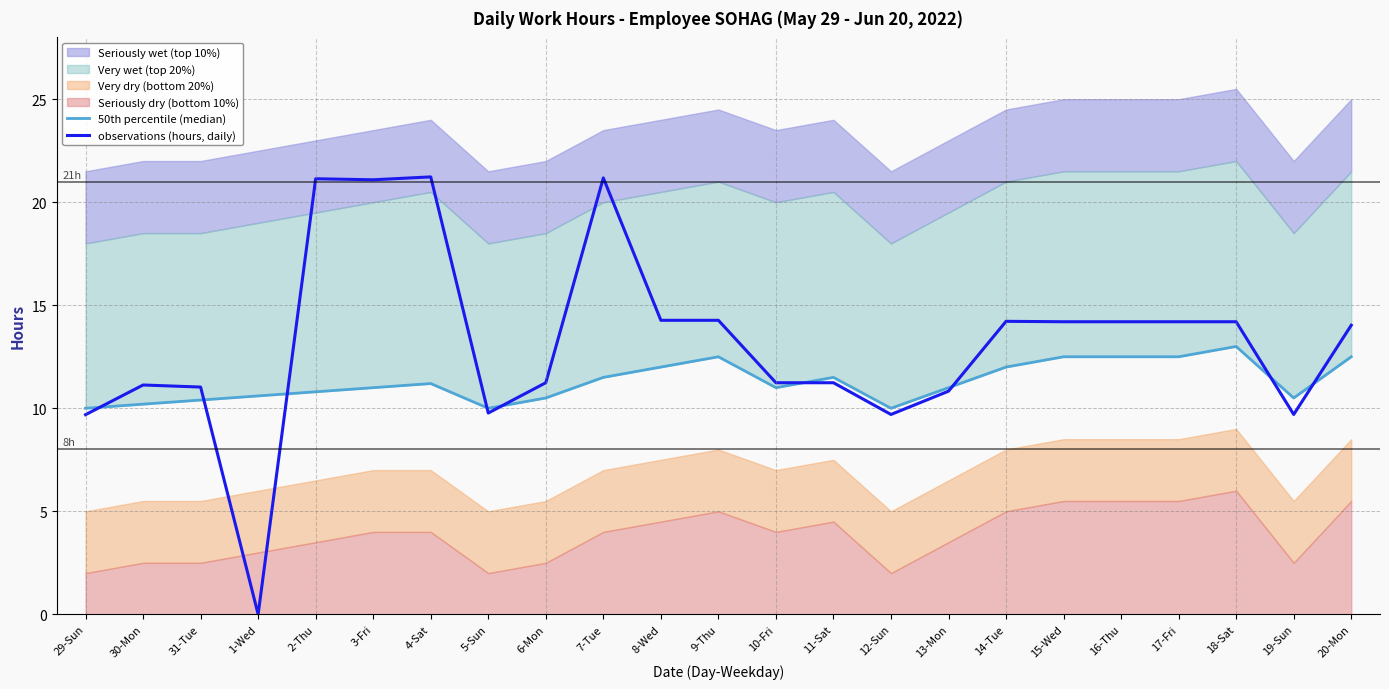

What is the approximate value of observations (hours, daily) at 17-Fri?

14.2